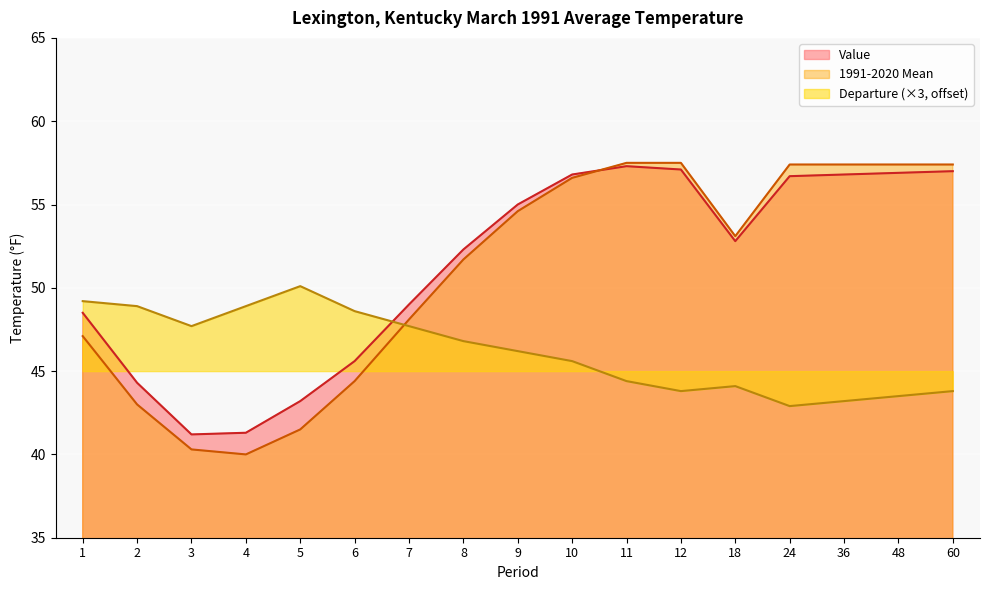

Reading left to right, what are all the values shown in this chart?

Value: 48.5	44.3	41.2	41.3	43.2	45.6	49.0	52.3	55.0	56.8	57.3	57.1	52.8	56.7	56.8	56.9	57.0
1991-2020 Mean: 47.1	43.0	40.3	40.0	41.5	44.4	48.1	51.7	54.6	56.6	57.5	57.5	53.1	57.4	57.4	57.4	57.4
Departure: 49.2	48.9	47.7	48.9	50.1	48.6	47.7	46.8	46.2	45.6	44.4	43.8	44.1	42.9	43.2	43.5	43.8